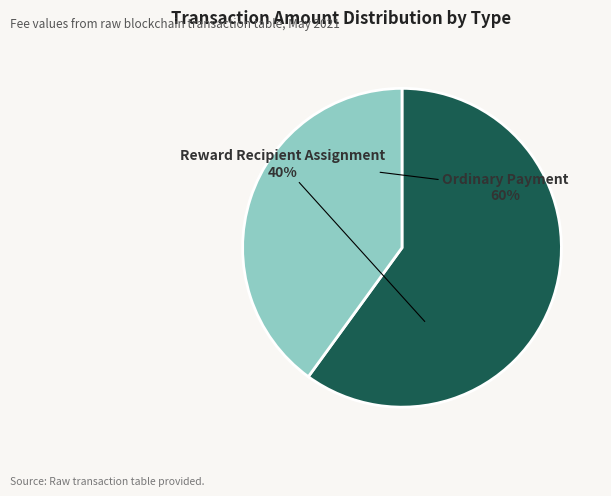

How many segments does this pie chart have?

2